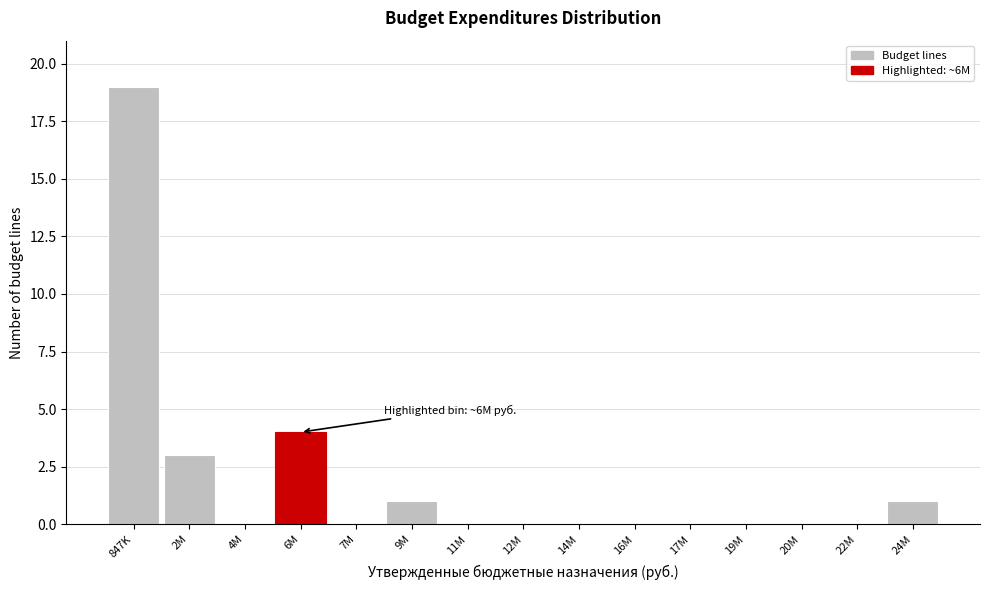

Reading left to right, what are all the values shown in this chart?

847K=19	2M=3	4M=0	6M=4	7M=0	9M=1	11M=0	12M=0	14M=0	16M=0	17M=0	19M=0	20M=0	22M=0	24M=1